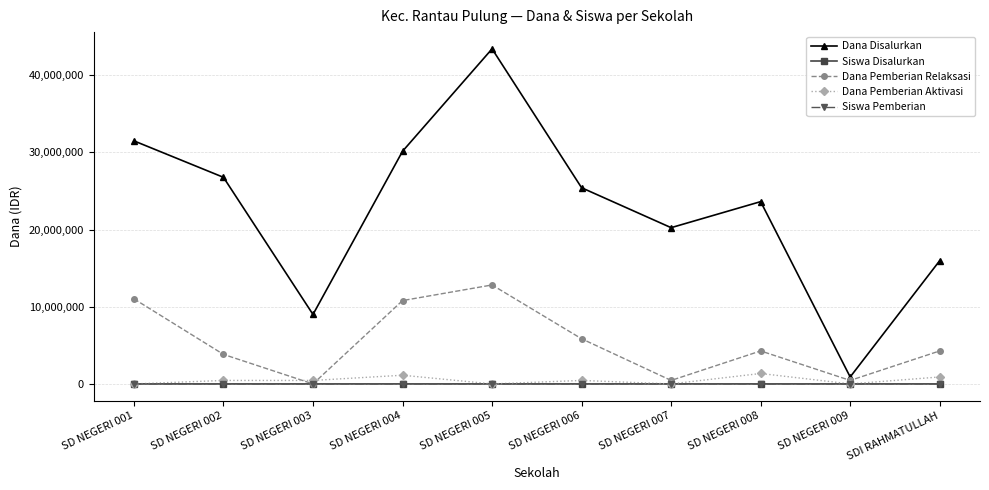

What is the label of the 10th point from the left?

SDI RAHMATULLAH